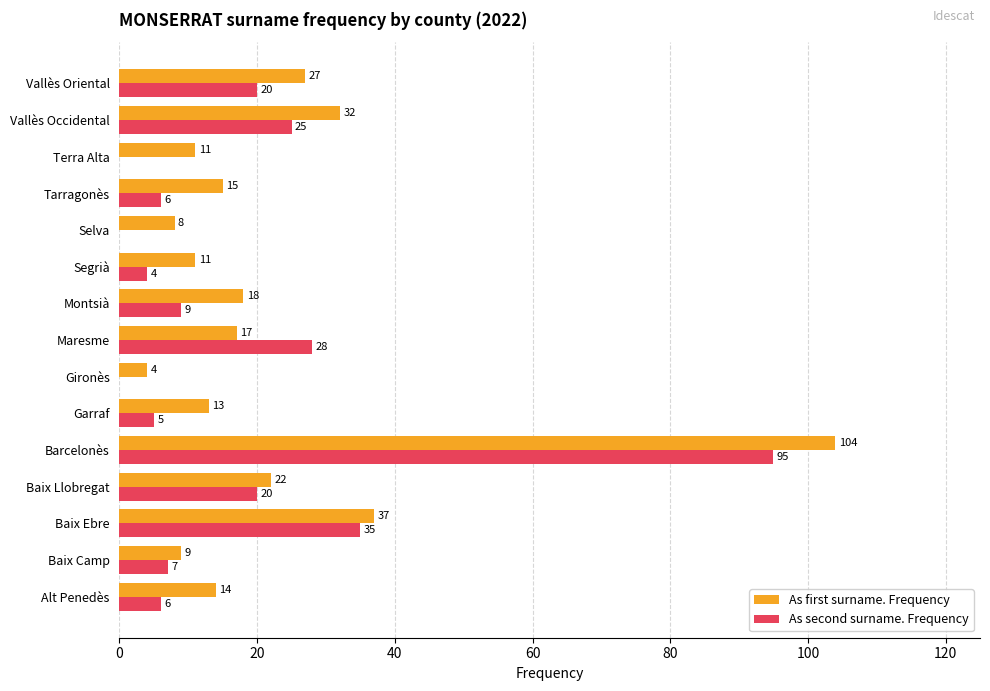

What is the greatest value displayed?

104